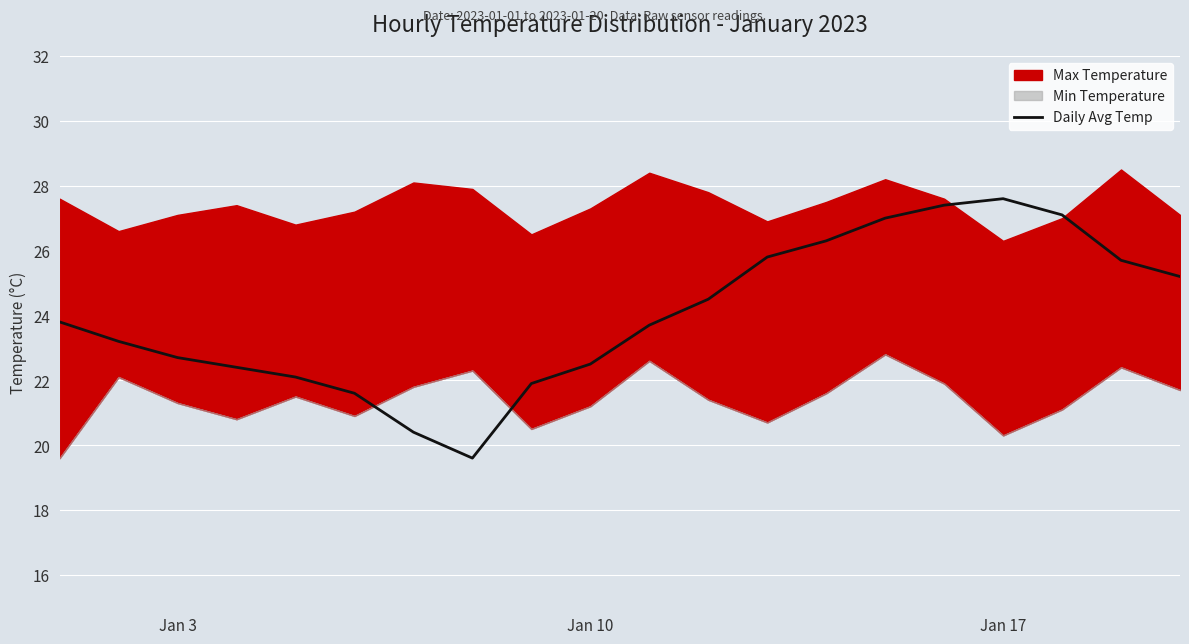

What is the highest value of the Daily Avg Temp series?

27.6